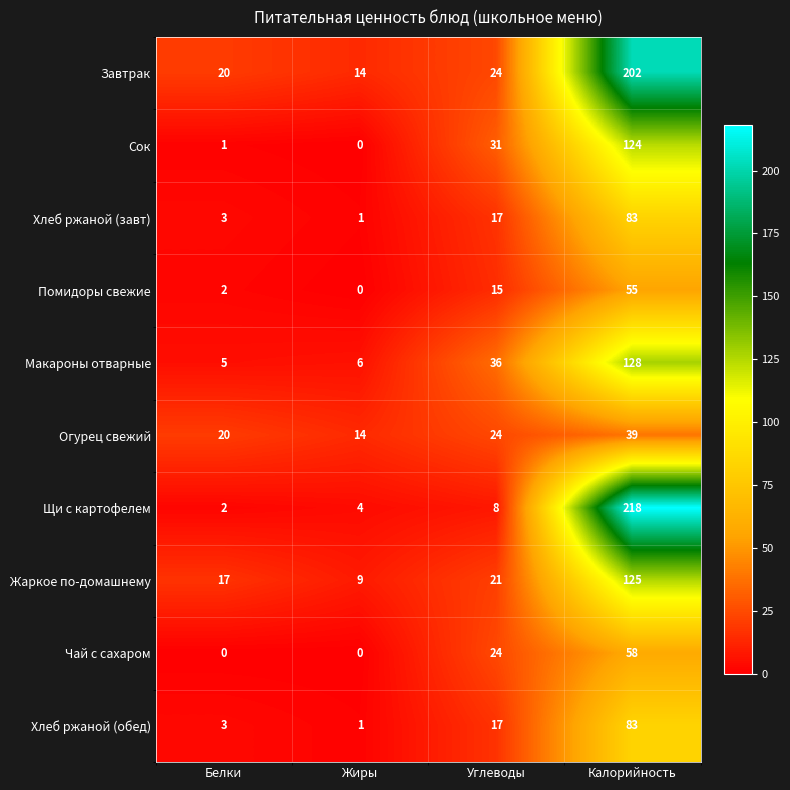

Which category has the highest value across all series?

Калорийность